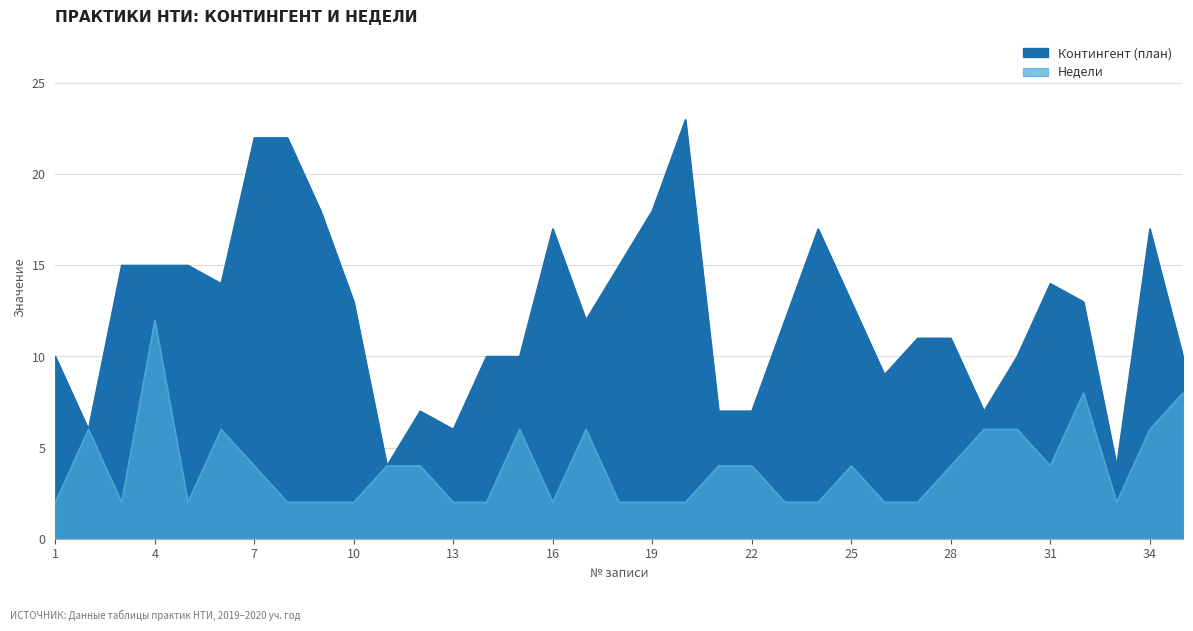

How many interior local valleys does the Контингент (план) series have?

8